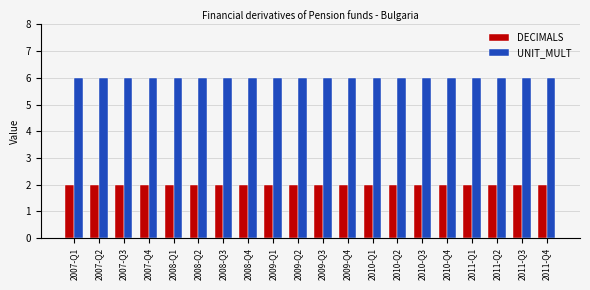

What is the value of the DECIMALS bar at the 16th from the left?

2